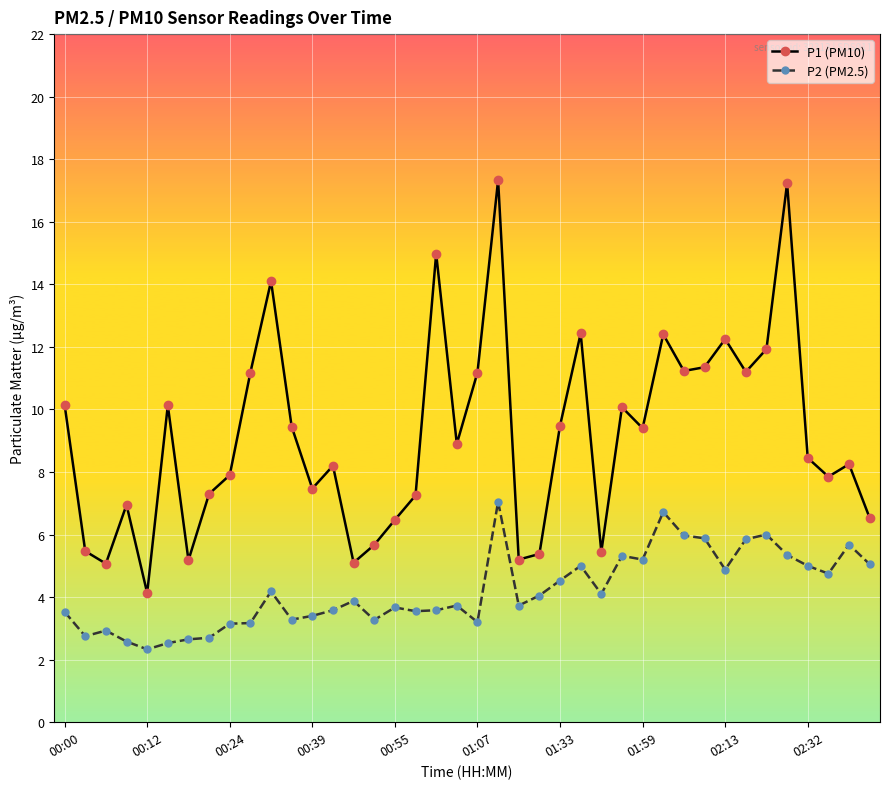

What is the average value of the P1 (PM10) series?

9.1